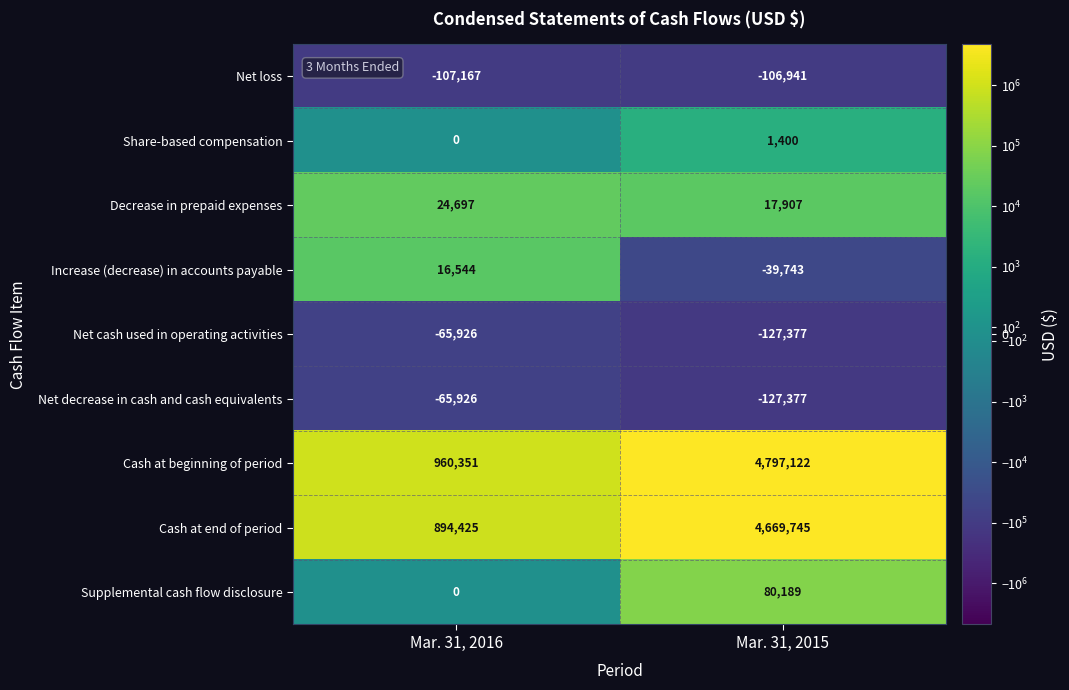

Reading left to right, list all the values displayed in this chart.

Net loss: -107167	-106941
Share-based compensation: 0	1400
Decrease in prepaid expenses: 24697	17907
Increase (decrease) in accounts payable: 16544	-39743
Net cash used in operating activities: -65926	-127377
Net decrease in cash and cash equivalents: -65926	-127377
Cash at beginning of period: 960351	4797122
Cash at end of period: 894425	4669745
Supplemental cash flow disclosure: 0	80189